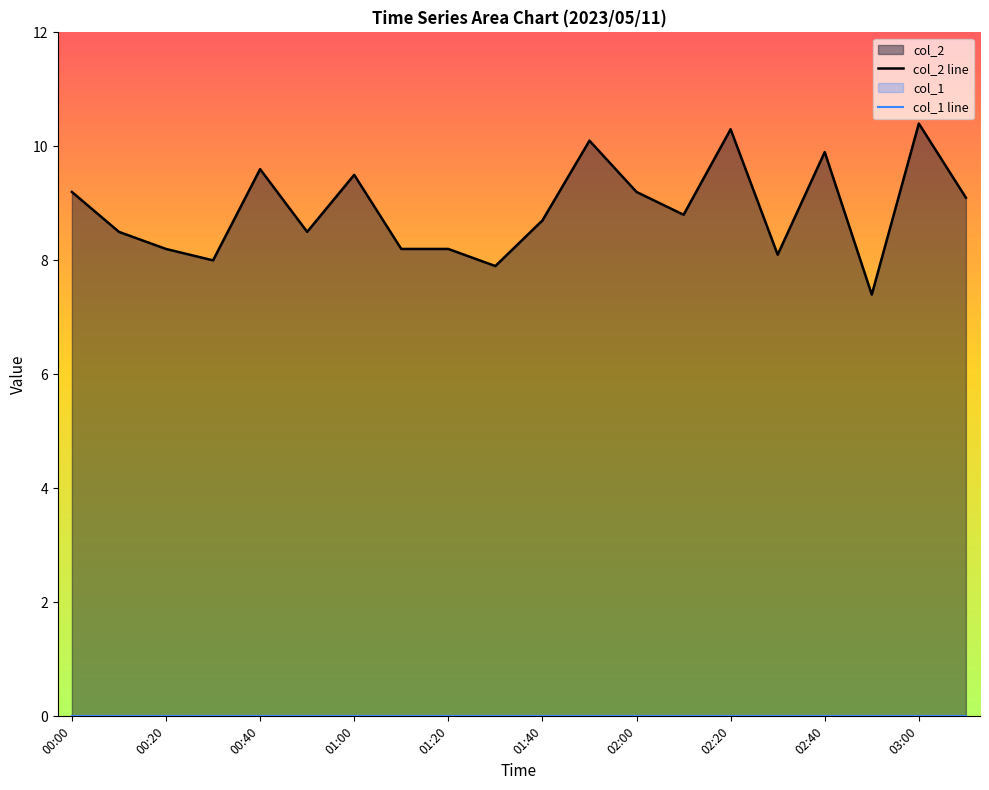

True or false: col_1 line and col_2 line intersect in this chart.

False